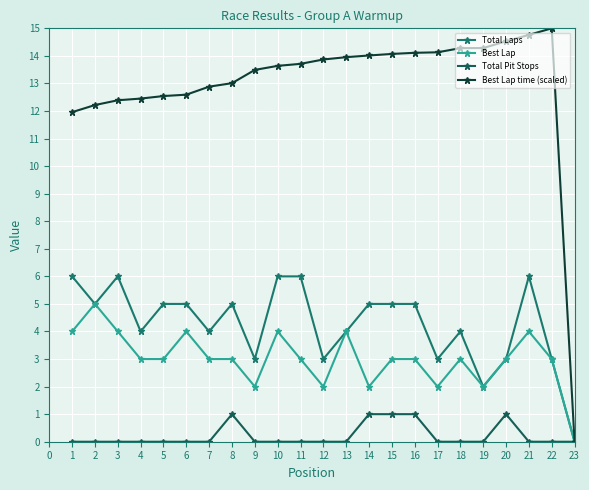

True or false: Best Lap and Total Laps cross at least once.

False